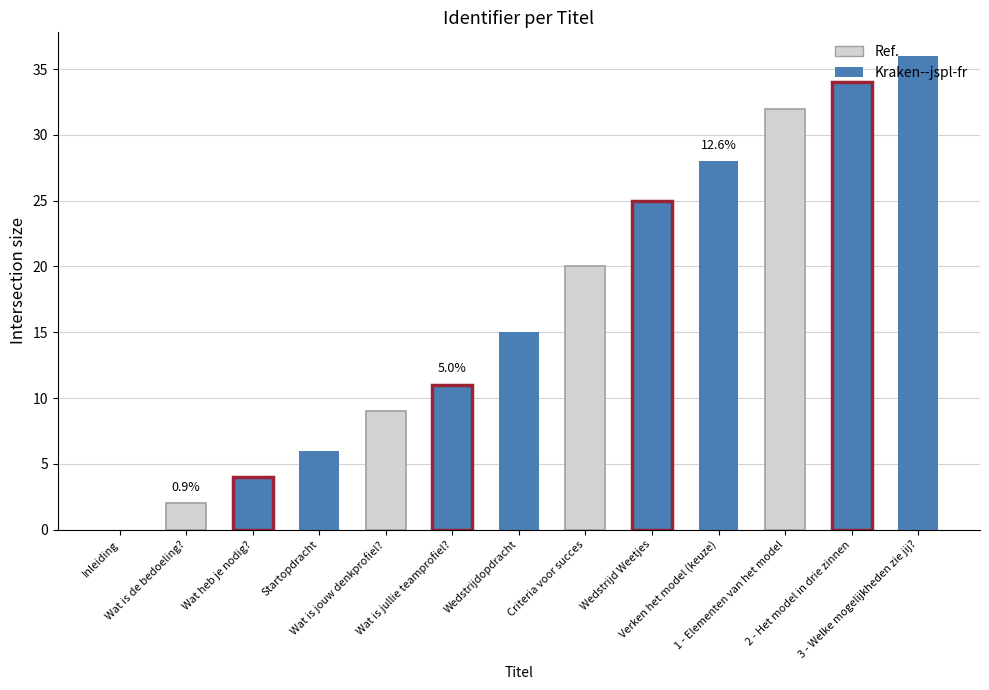

How many categories are shown in the chart?

13